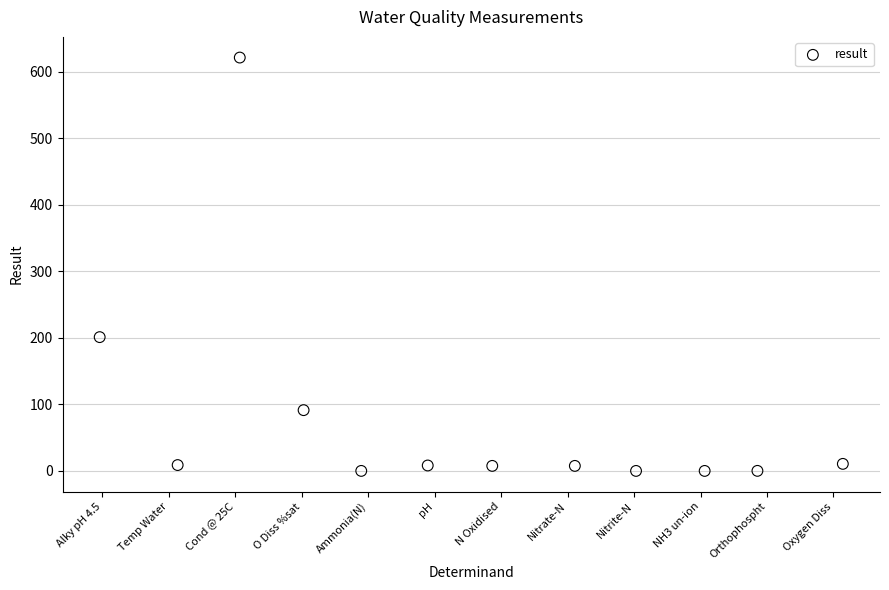

What Y value in the scatter plot is closest to 310?

201.0